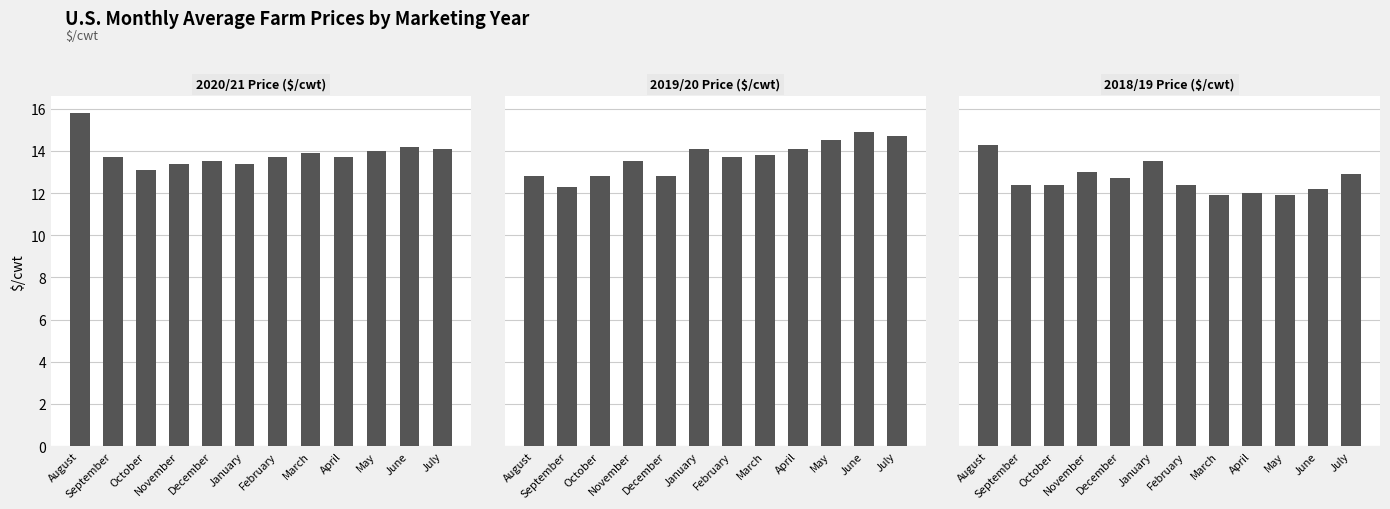

What is the difference between the highest and lowest values at January?

0.7